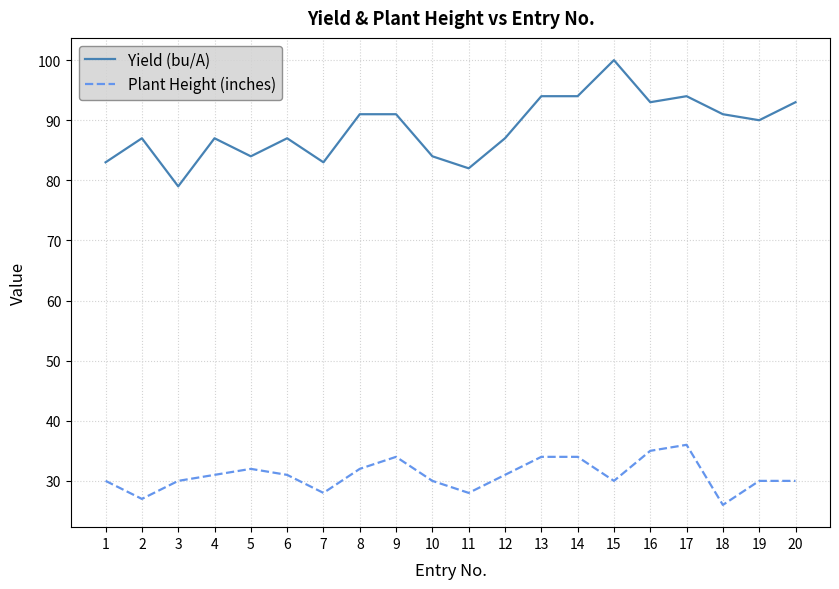

What is the sum of all Yield (bu/A) values?

1774